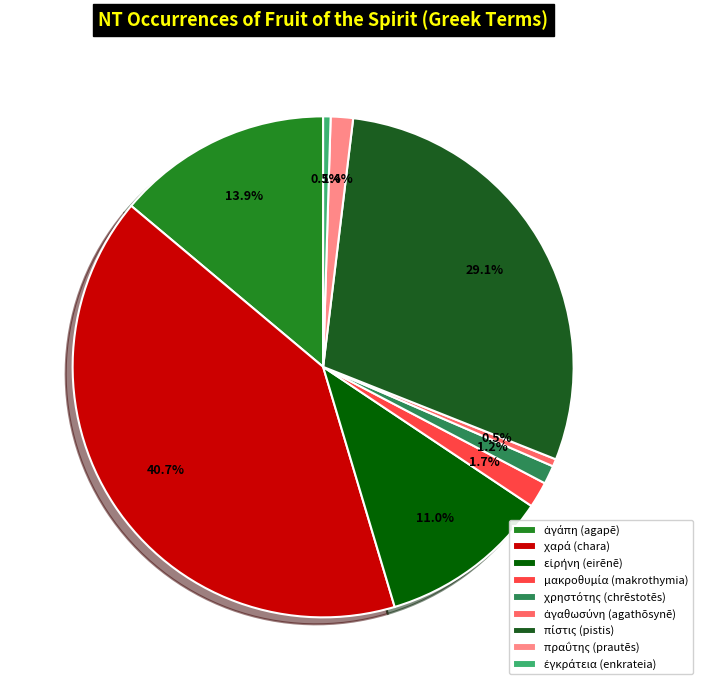

To the nearest percent, what is the average slice percentage?

11%